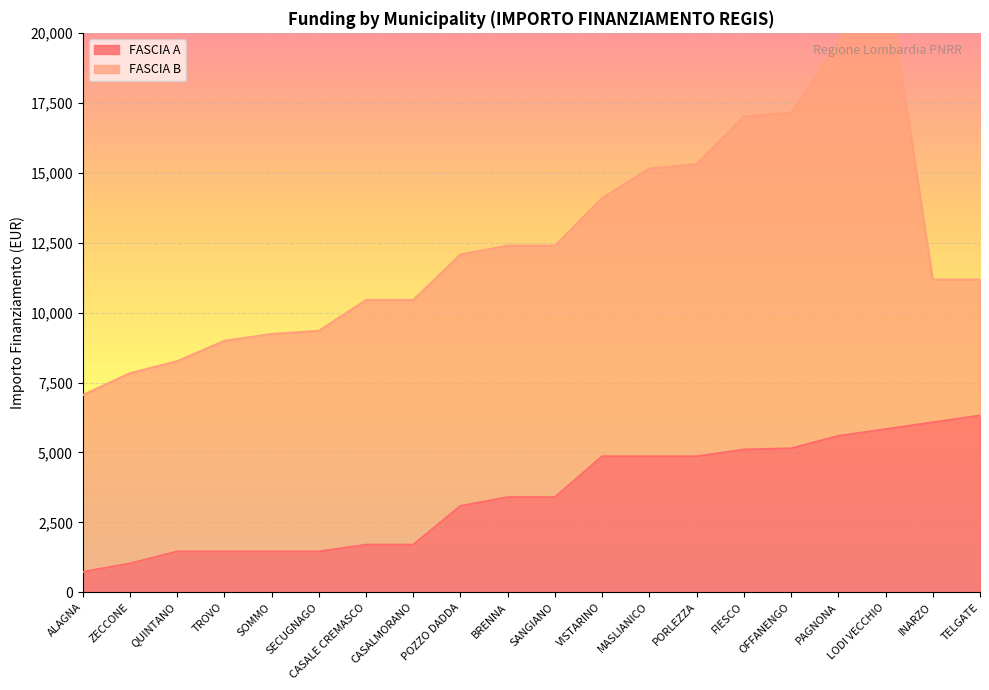

Is it true that FASCIA A equals 6075 at INARZO?

True